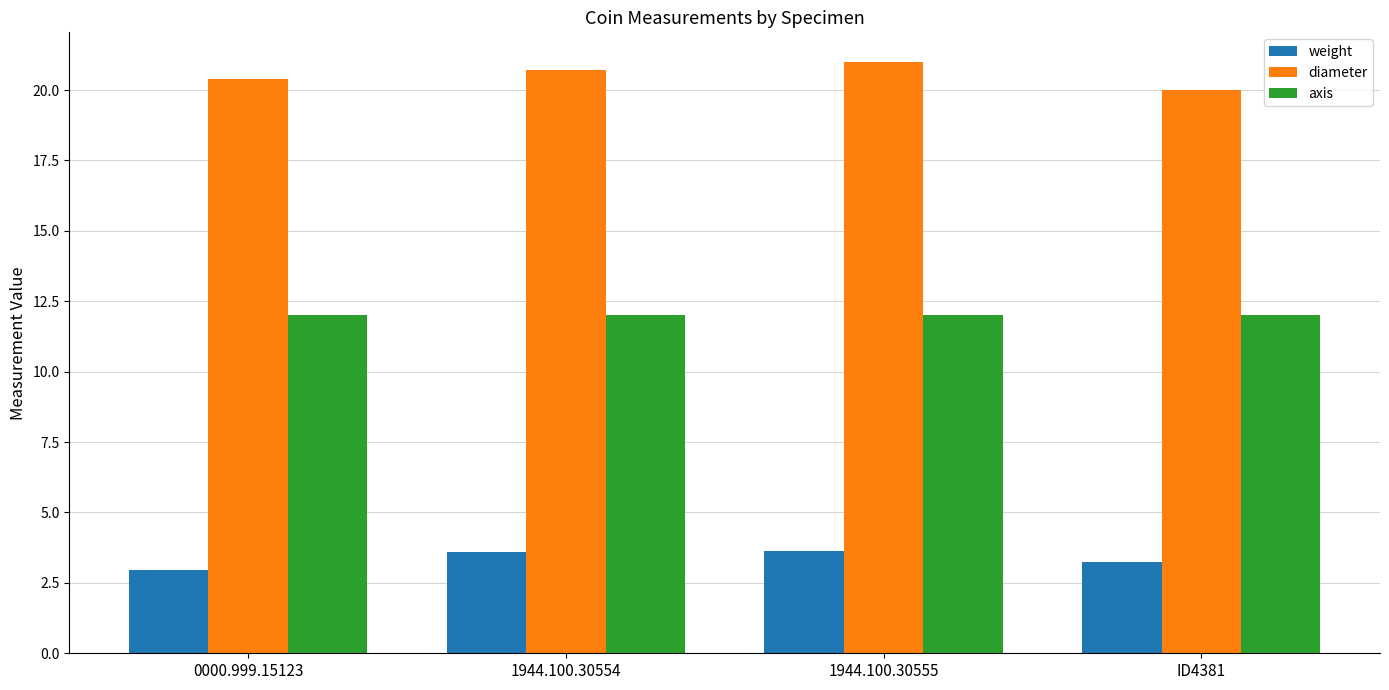

The value of weight at 1944.100.30554 is 3.6. True or false?

True